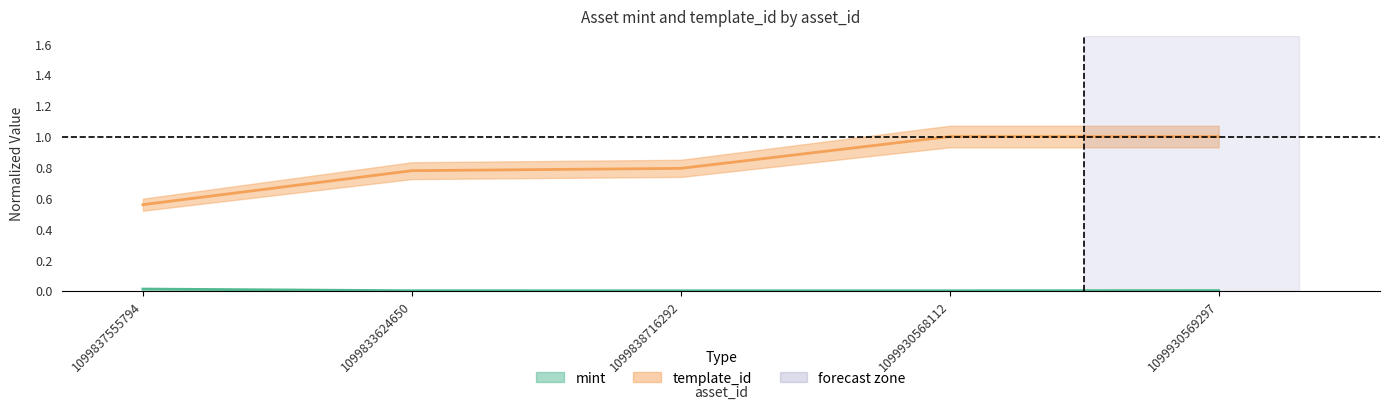

List the series in order of their overall mean, highest first.

template_id, mint